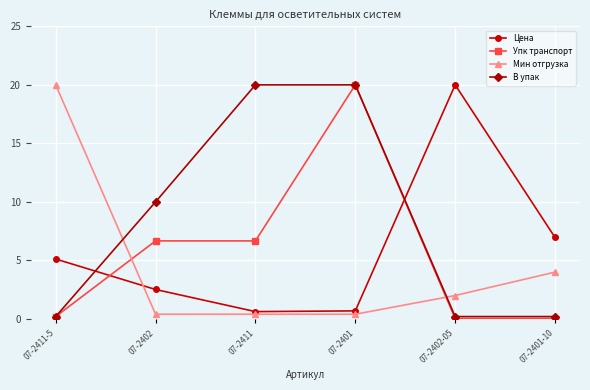

What is the maximum value shown in the chart?

20.0